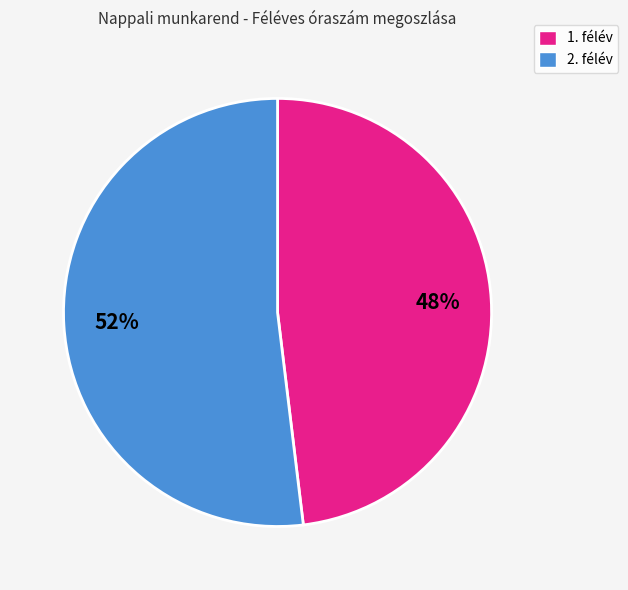

Which slice is the smallest?

1. félév